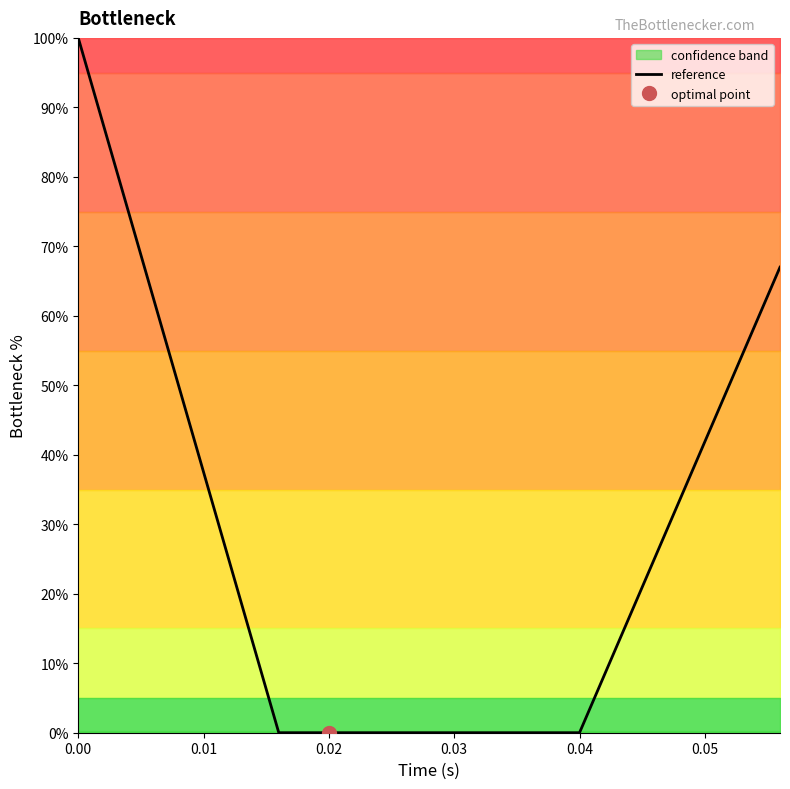

How many lines are shown in the chart?

1